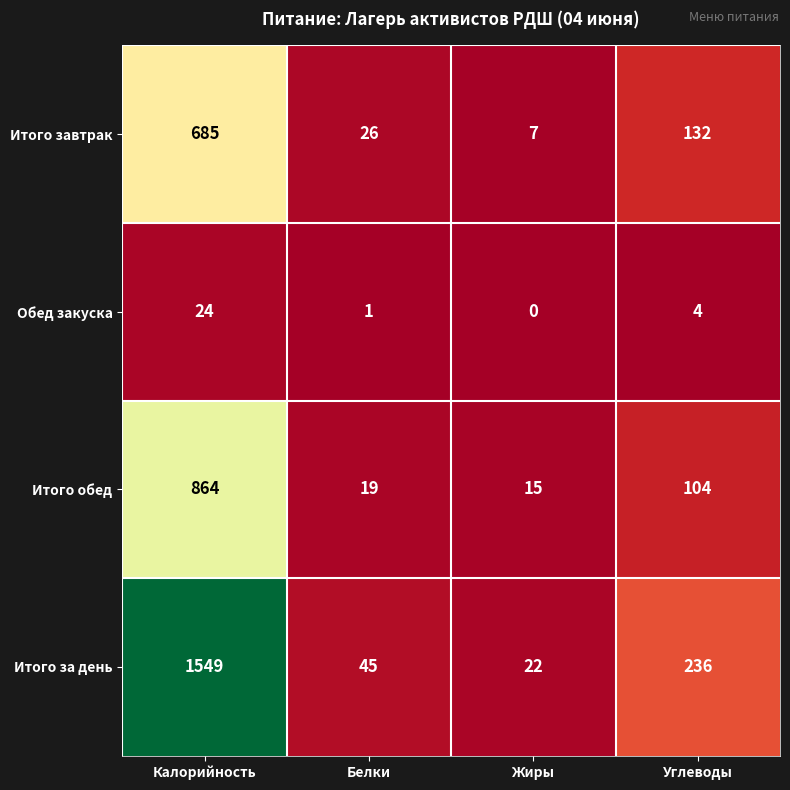

At how many categories does at least one series exceed 443?

1